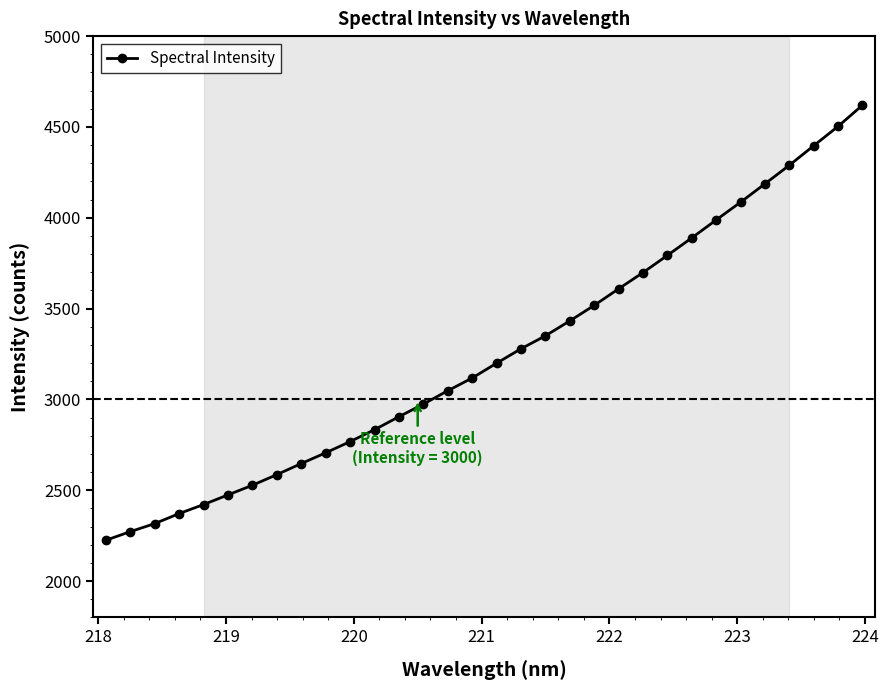

True or false: the data has more than 1 interior local peaks.

False